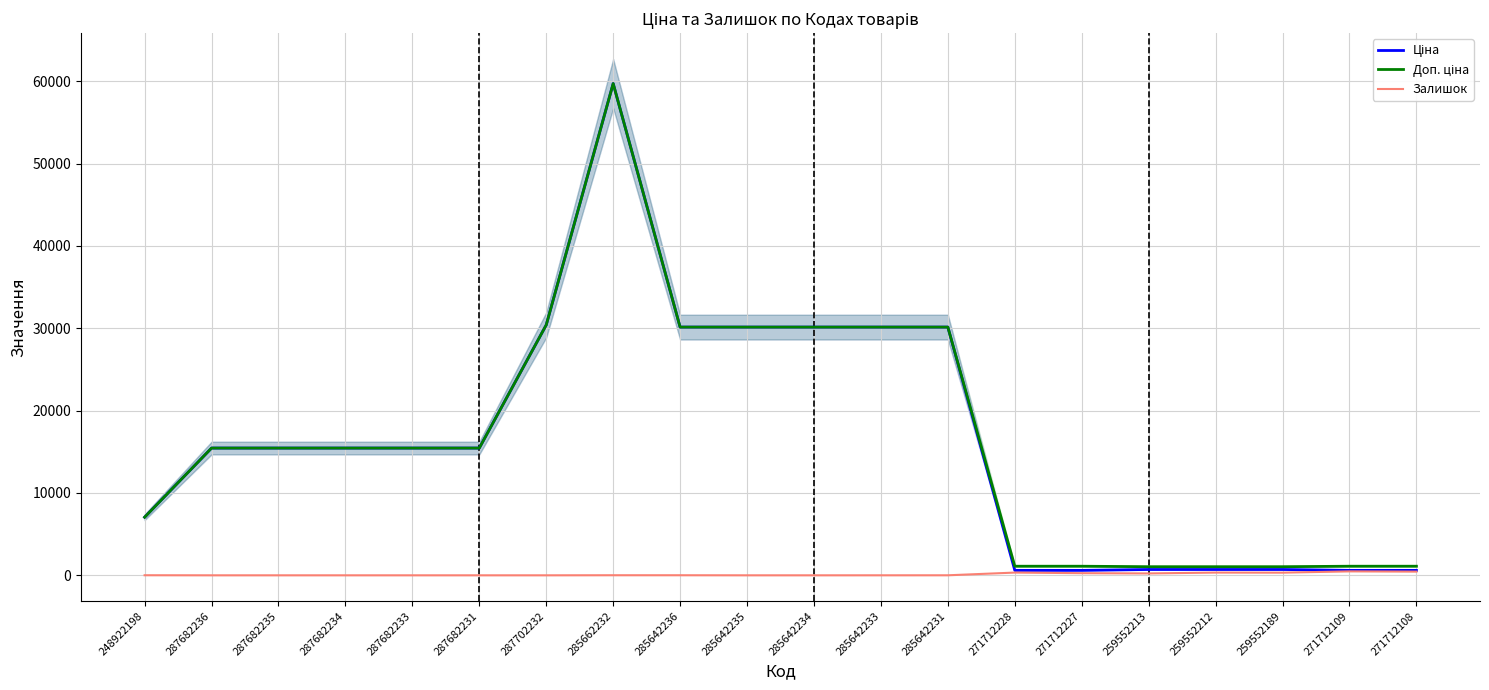

In Доп. ціна, how many points are higher than both neighbors (excluding endpoints)?

1